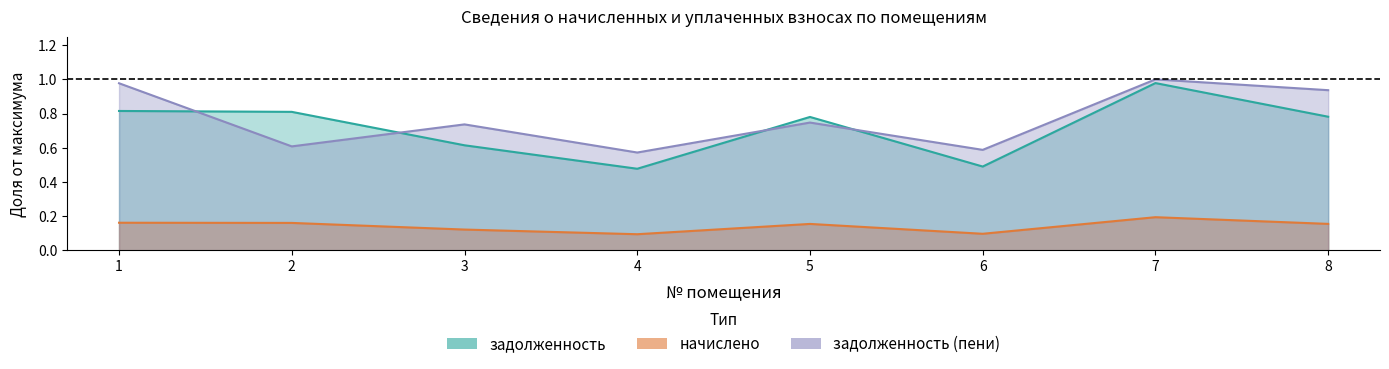

What is the value of the задолженность point at the 8th from the left?

0.8